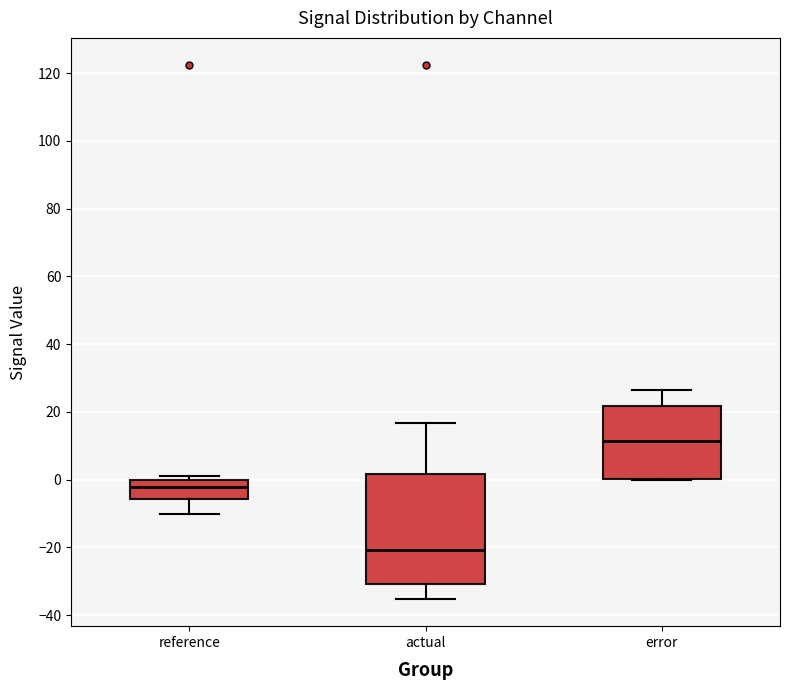

Reading left to right, transcribe this box plot: for each box, give where its median line is, the range the box spans, and where its two whiskers end, as read against the y-axis. The values are not printed on the chart, so give them approximately, as read against the axis.

reference: median -2, box -6 to 0, whiskers -10 to 2
actual: median -20, box -30 to 2, whiskers -36 to 16
error: median 12, box 0 to 22, whiskers 0 to 26